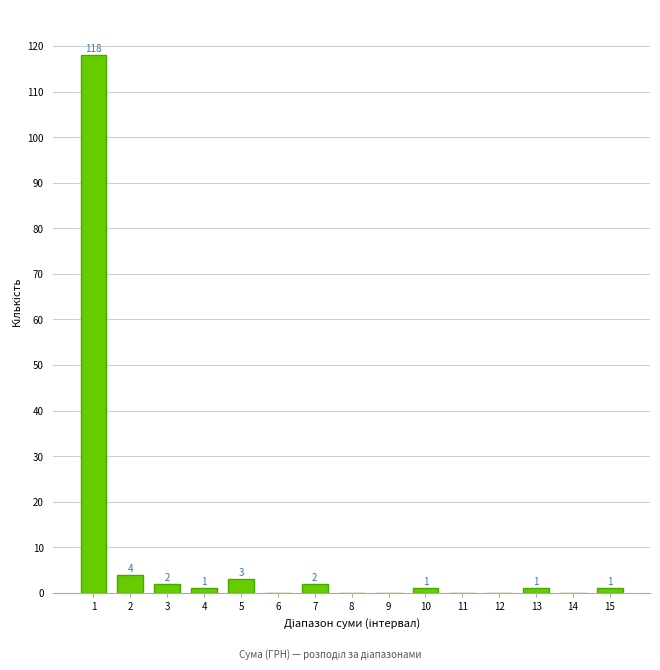

Reading left to right, transcribe all the data shown in this chart.

1=118	2=4	3=2	4=1	5=3	6=0	7=2	8=0	9=0	10=1	11=0	12=0	13=1	14=0	15=1